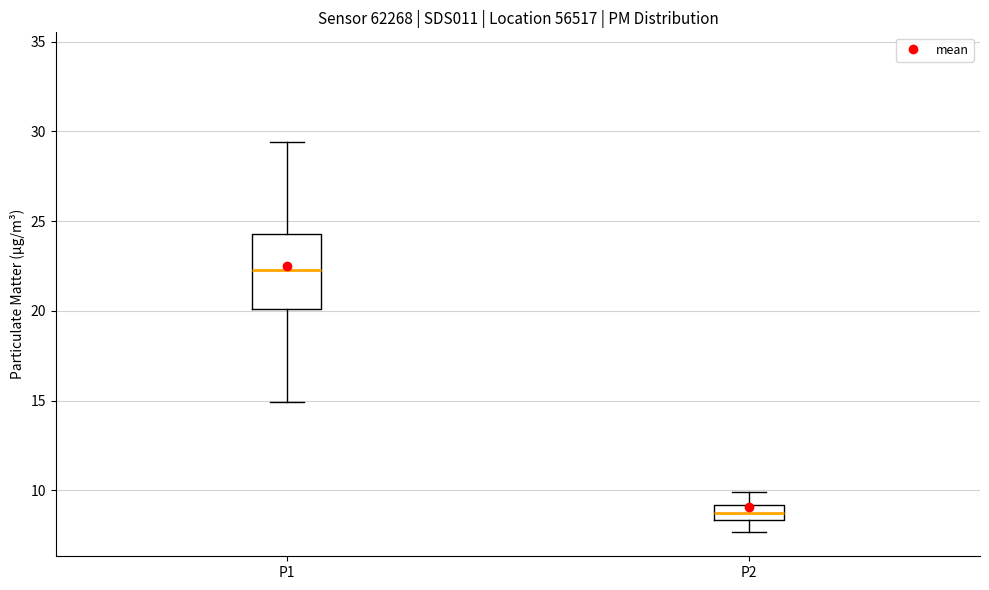

Where does the median line of the box for P1 sit on the y-axis? The values are not printed on the chart, so give them approximately, as read against the axis.

22.5